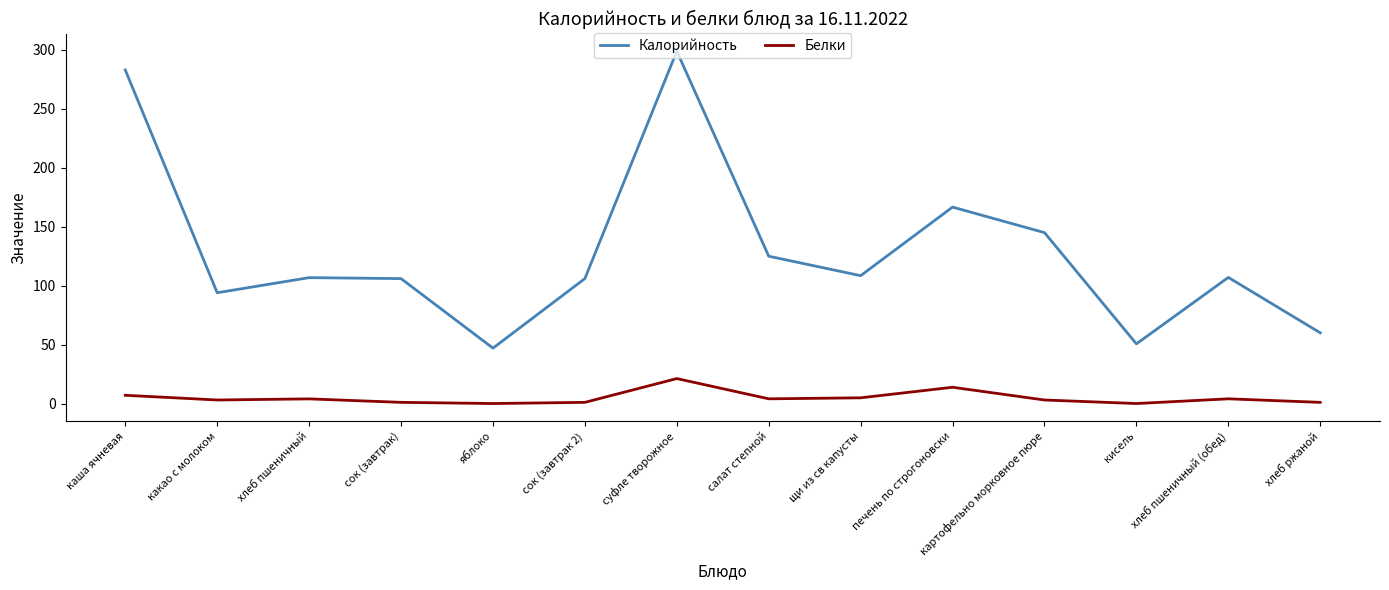

The value of Калорийность at печень по строгоновски is 166.7. True or false?

True